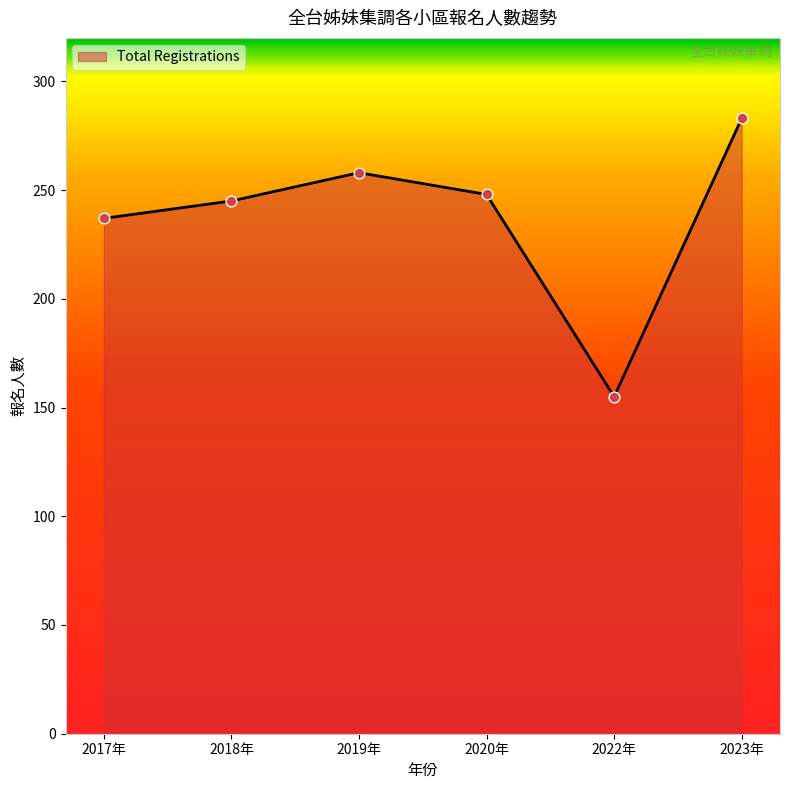

Between 2023年 and 2019年, which is larger?

2023年